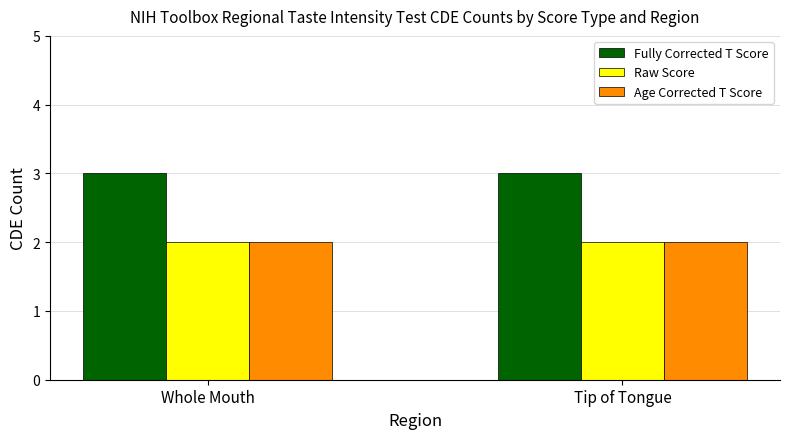

Reading left to right, list all the values displayed in this chart.

Fully Corrected T Score: Whole Mouth=3	Tip of Tongue=3
Raw Score: Whole Mouth=2	Tip of Tongue=2
Age Corrected T Score: Whole Mouth=2	Tip of Tongue=2